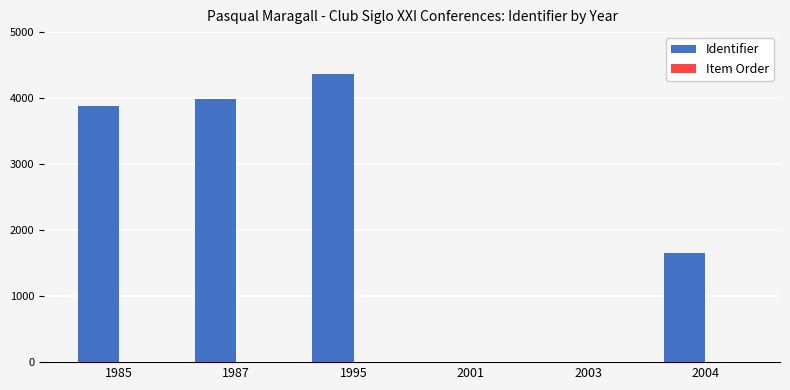

At which category is the sum across all series the highest?

1995